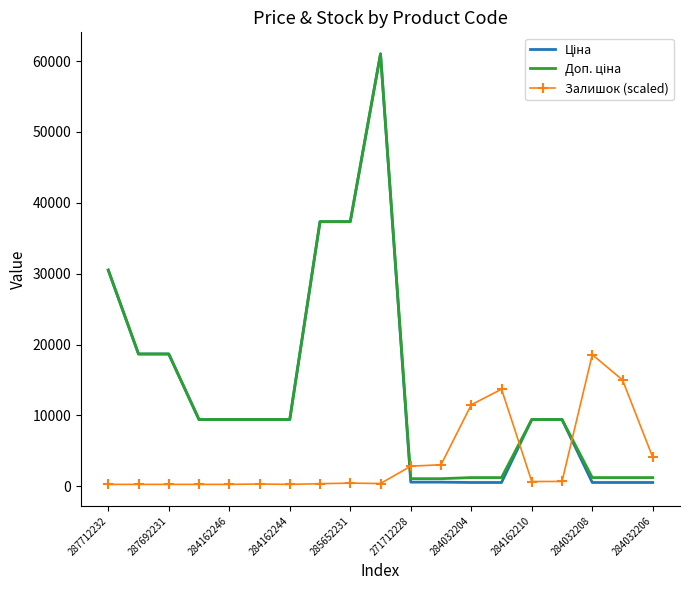

What is the maximum value shown in the chart?

61024.7